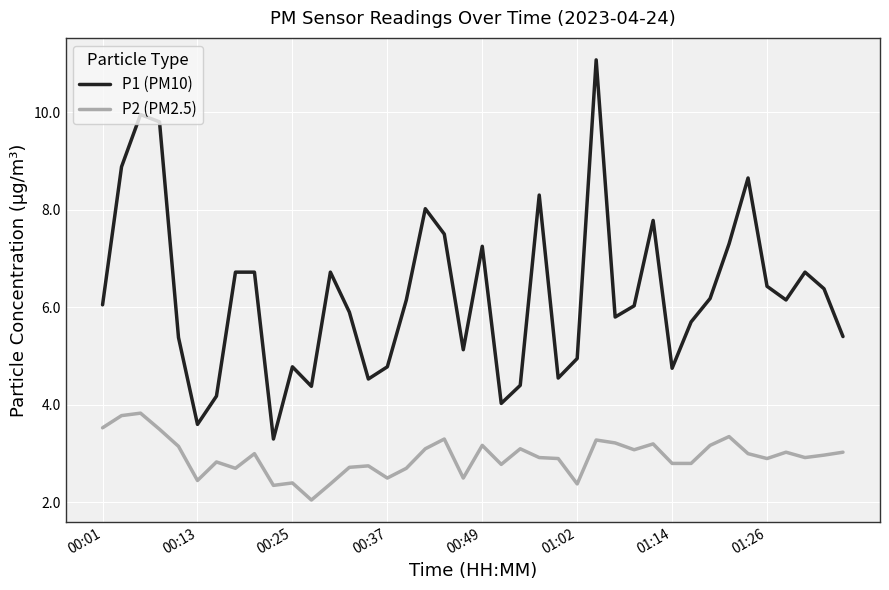

List the series in order of their peak value, highest first.

P1 (PM10), P2 (PM2.5)